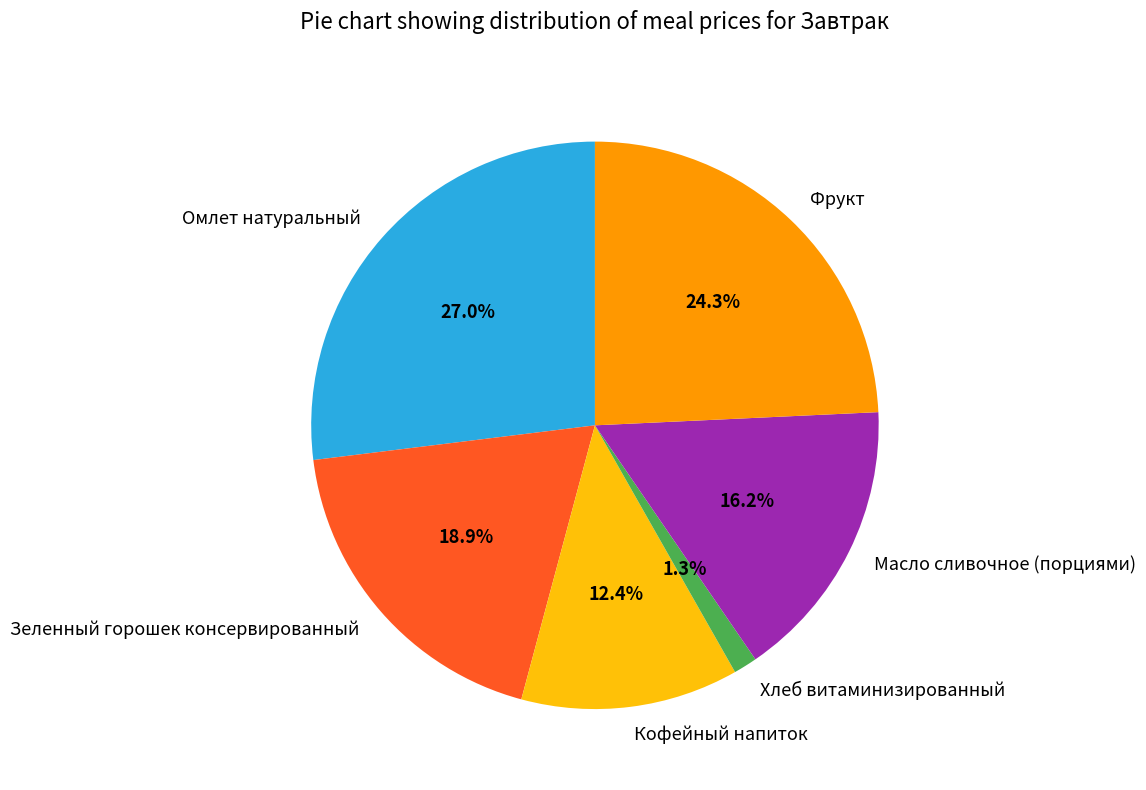

Which slice is the largest?

Омлет натуральный